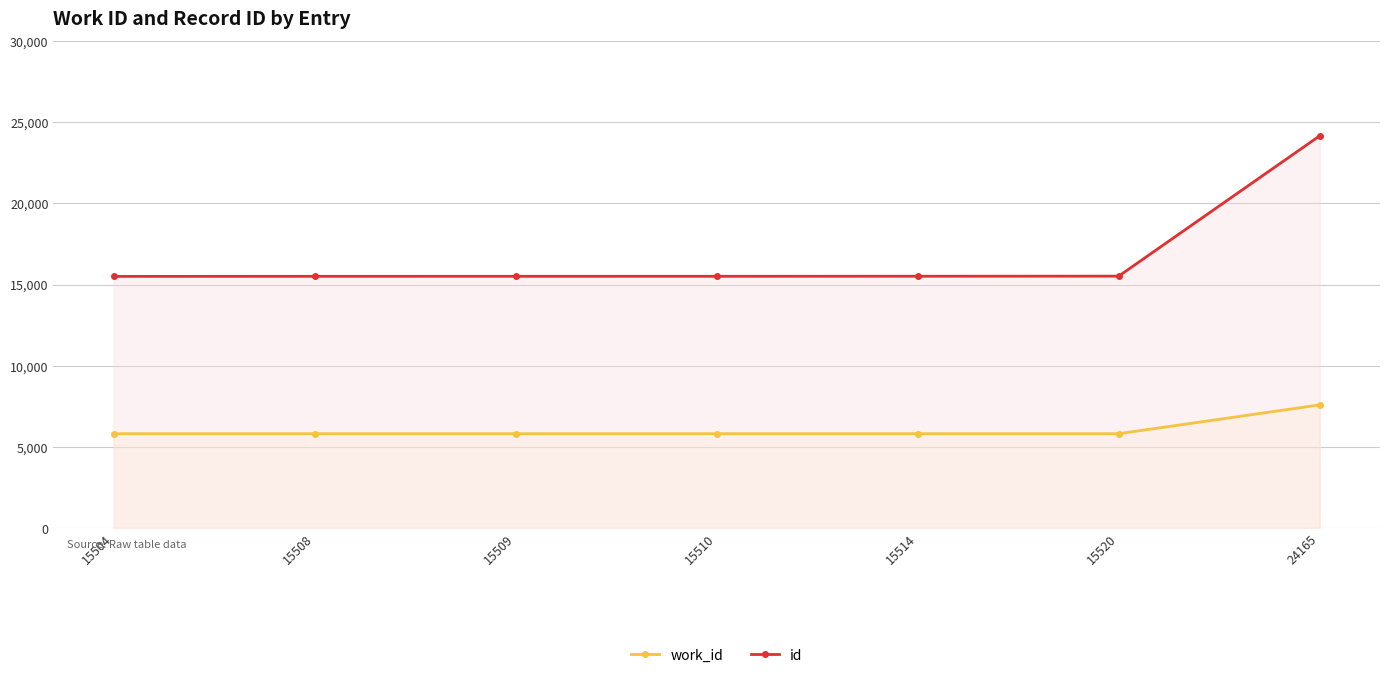

What are all the series names shown in the legend?

work_id, id